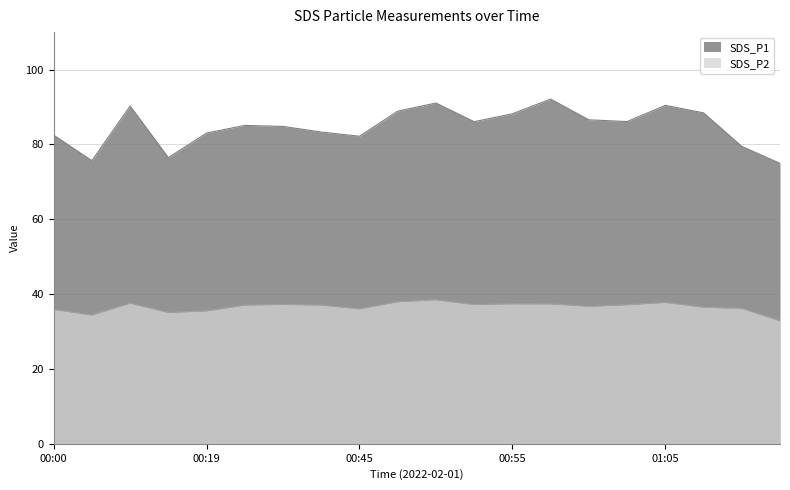

What position from the right is 01:02?

5